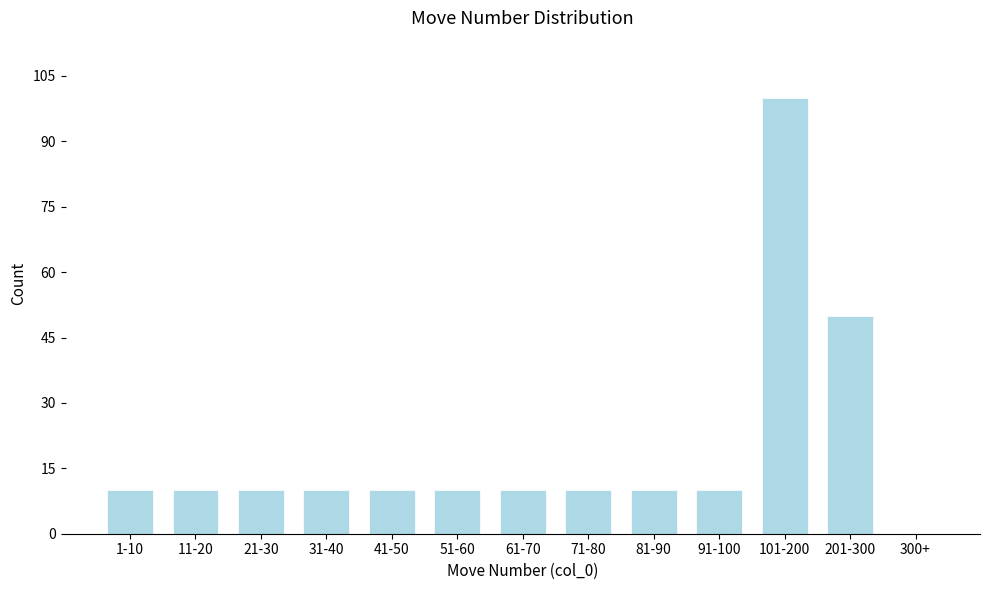

Reading left to right, what are all the values shown in this chart?

1-10=10	11-20=10	21-30=10	31-40=10	41-50=10	51-60=10	61-70=10	71-80=10	81-90=10	91-100=10	101-200=100	201-300=50	300+=0